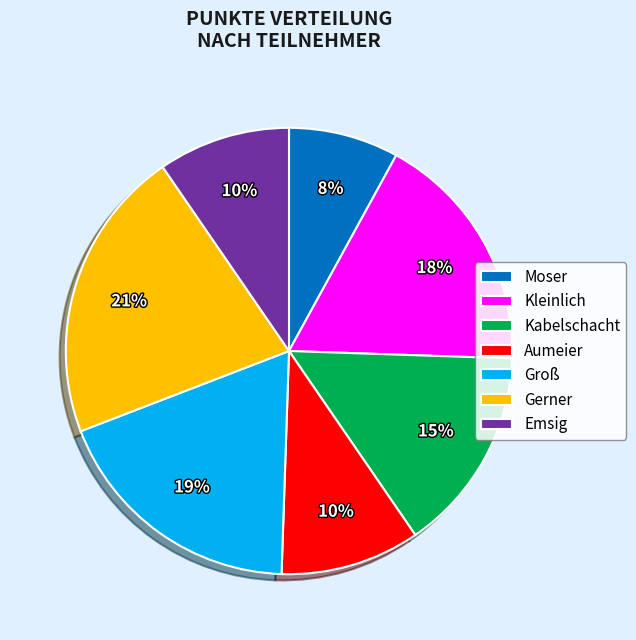

To the nearest percent, what percentage of the pie is Kleinlich?

18%